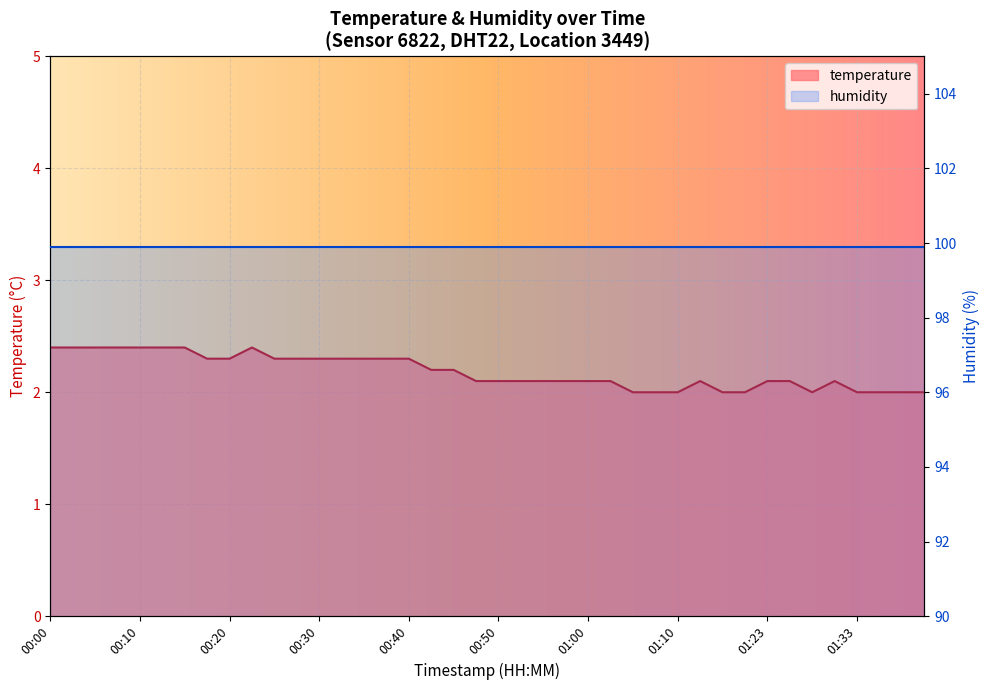

What position from the left is 01:05?

27